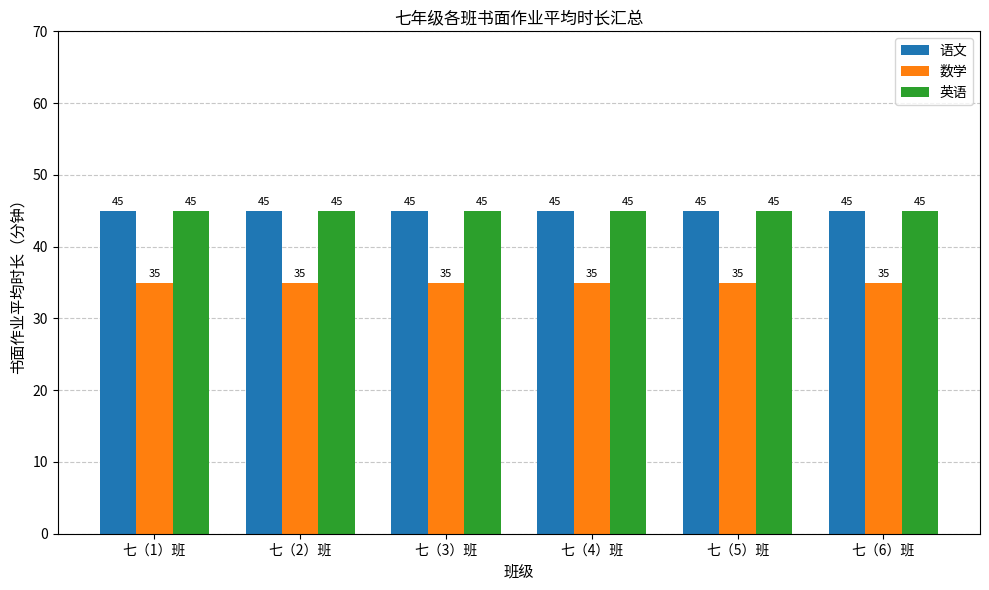

What value does the 语文 series have at 七（4）班?

45